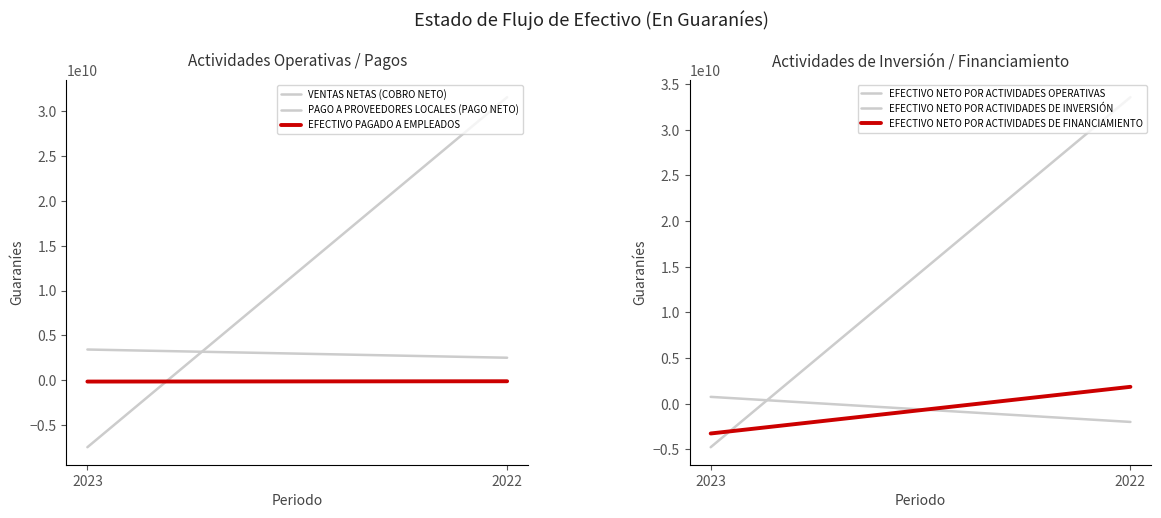

Reading left to right, extract all data points from this chart.

VENTAS NETAS (COBRO NETO): 3412873969	2496162366
PAGO A PROVEEDORES LOCALES (PAGO NETO): -7501121163	31594117990
EFECTIVO PAGADO A EMPLEADOS: -166855820	-132040391
EFECTIVO NETO POR ACTIVIDADES OPERATIVAS: -4761549041	33564898555
EFECTIVO NETO POR ACTIVIDADES DE INVERSIÓN: 752705406	-1993128249
EFECTIVO NETO POR ACTIVIDADES DE FINANCIAMIENTO: -3256814066	1852019528